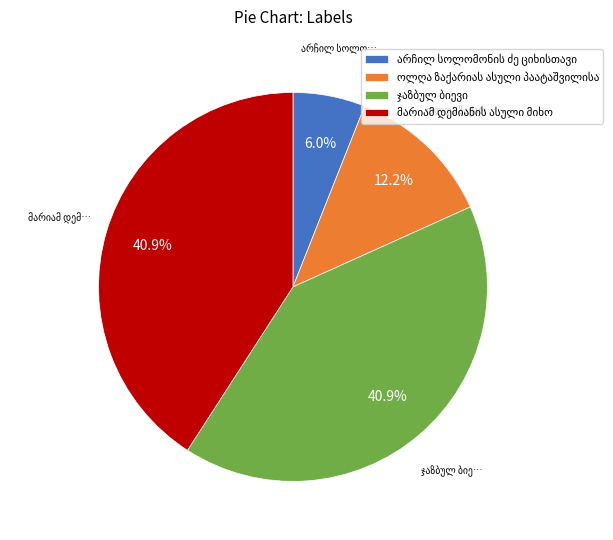

Does any single category account for the majority?

No